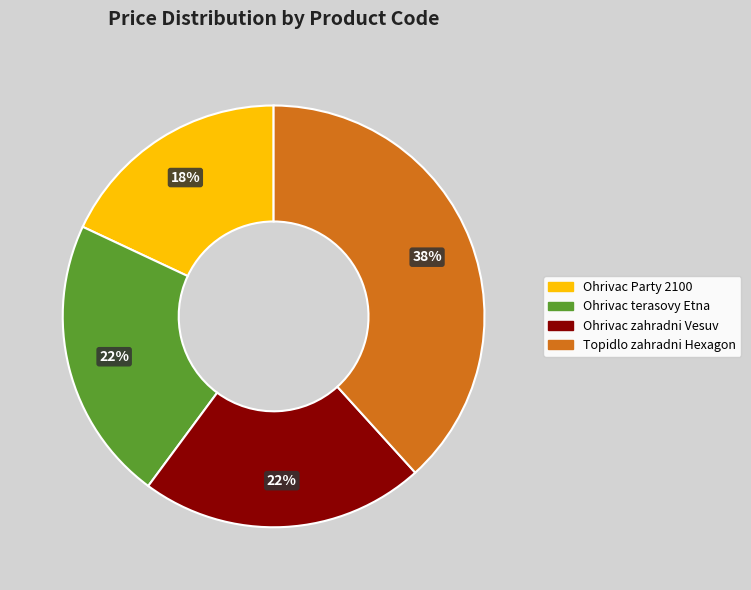

To the nearest percent, what is the average slice percentage?

25%